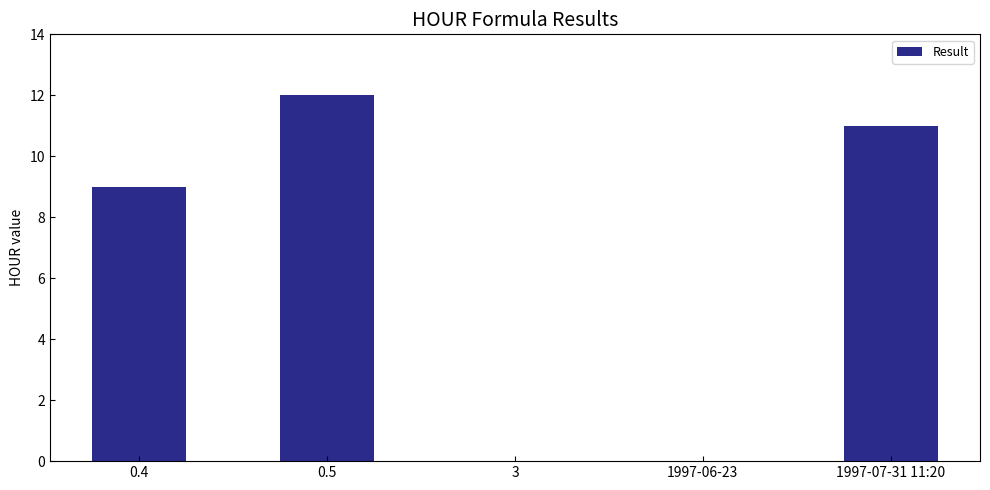

Between 1997-07-31 11:20 and 3, which is larger?

1997-07-31 11:20